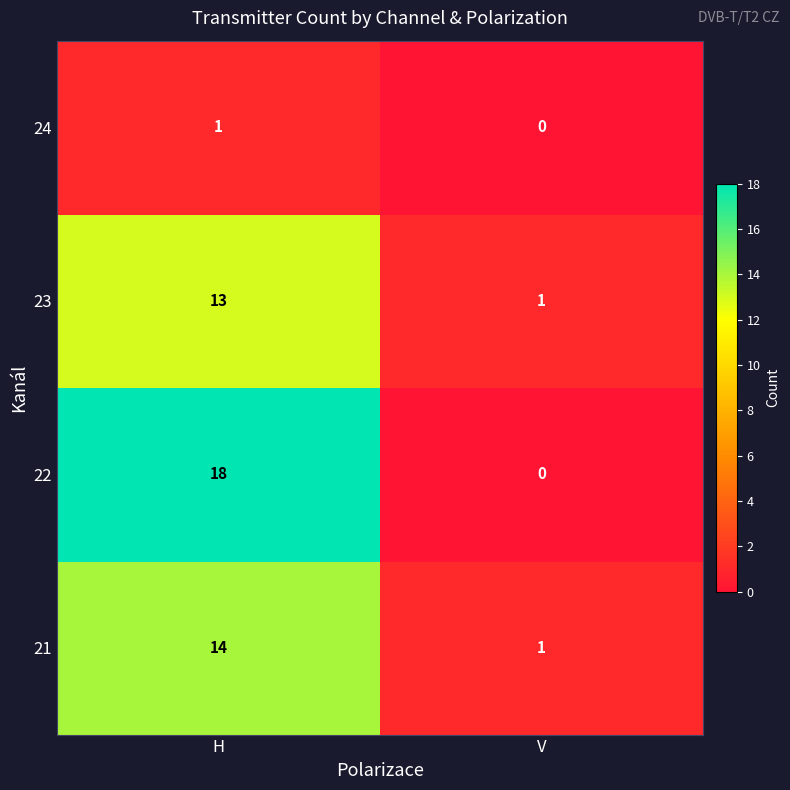

What is the total value across all series at H?

46